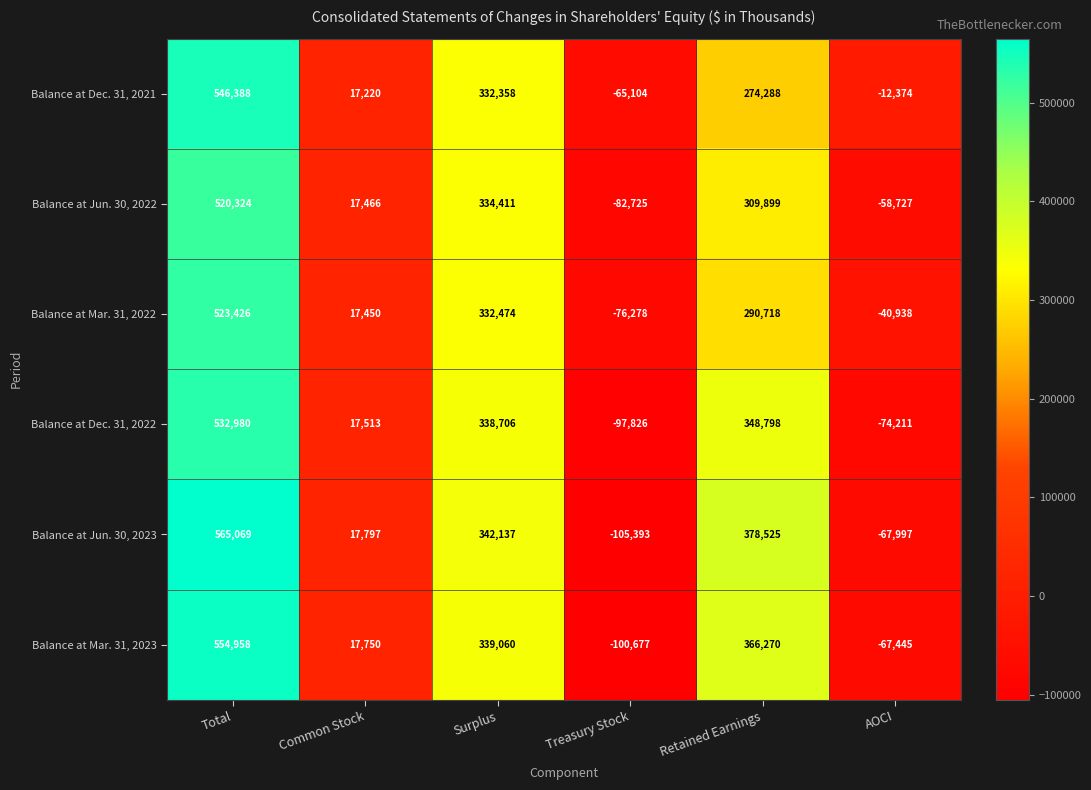

The value of Balance at Dec. 31, 2021 at Common Stock is 17220. True or false?

True